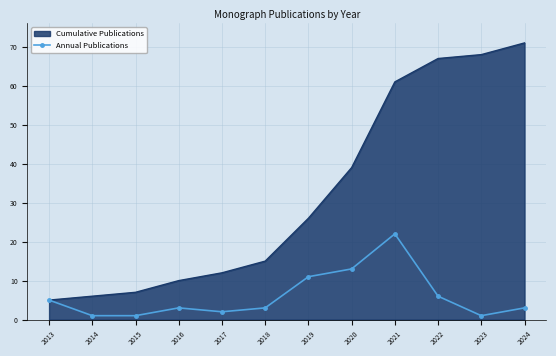

Which series changed the most between 2021 and 2024?

Annual Publications